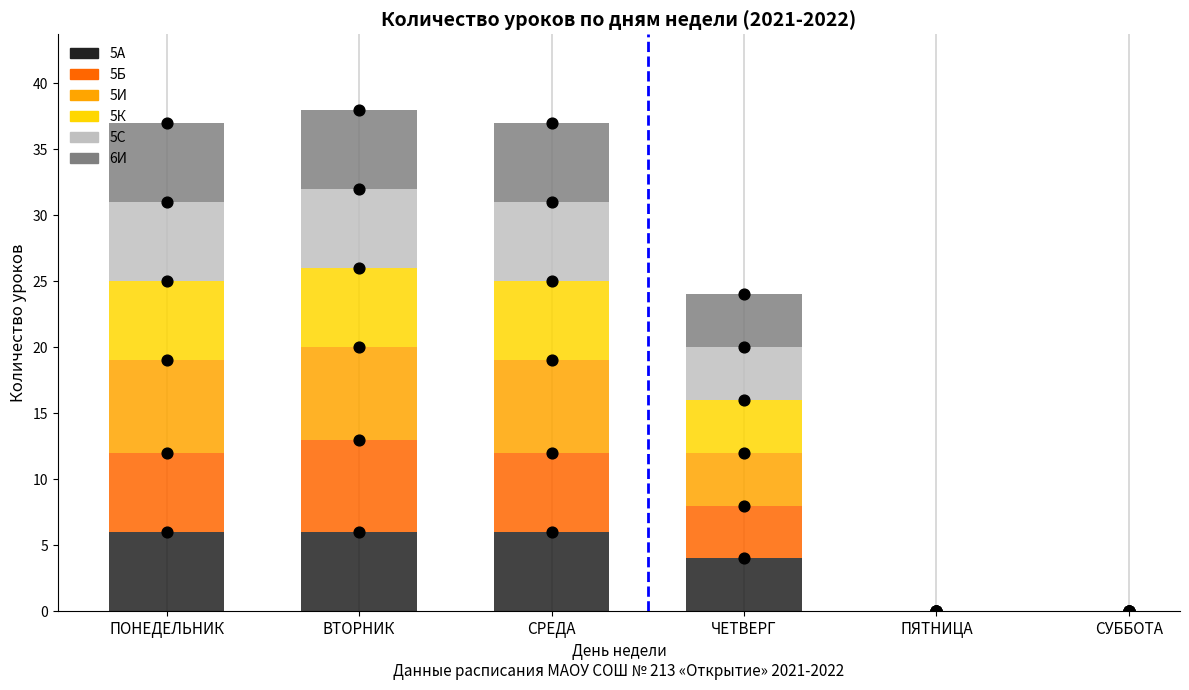

Which series has the largest total across all categories?

5К